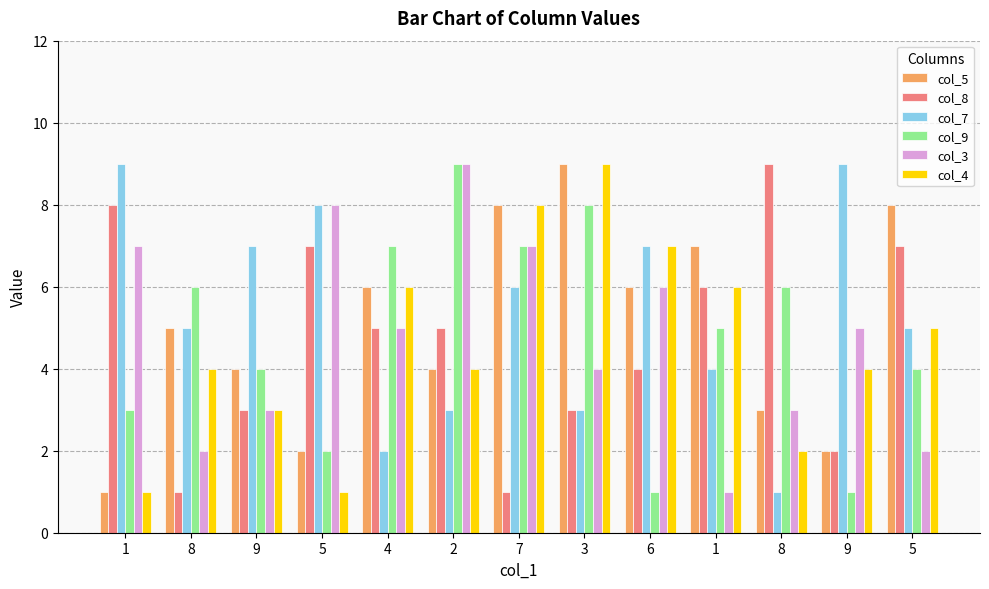

What is the label of the 1st bar from the left?

1